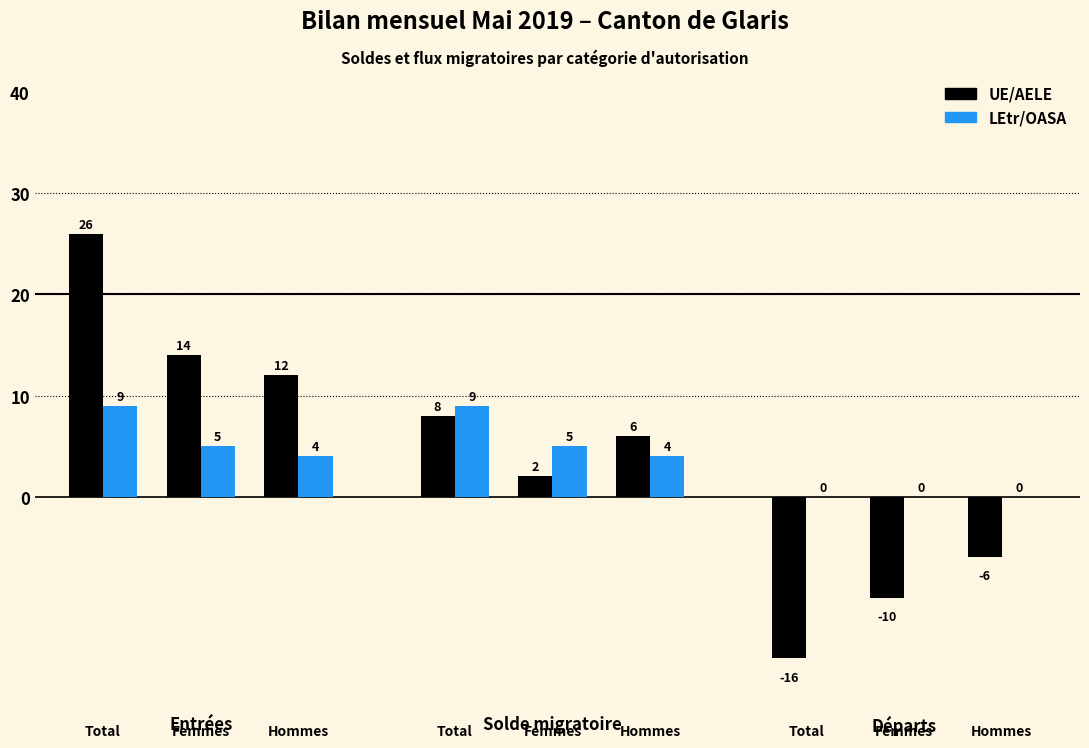

What is the value of the Solde UE/AELE bar at the 1st from the left?

8